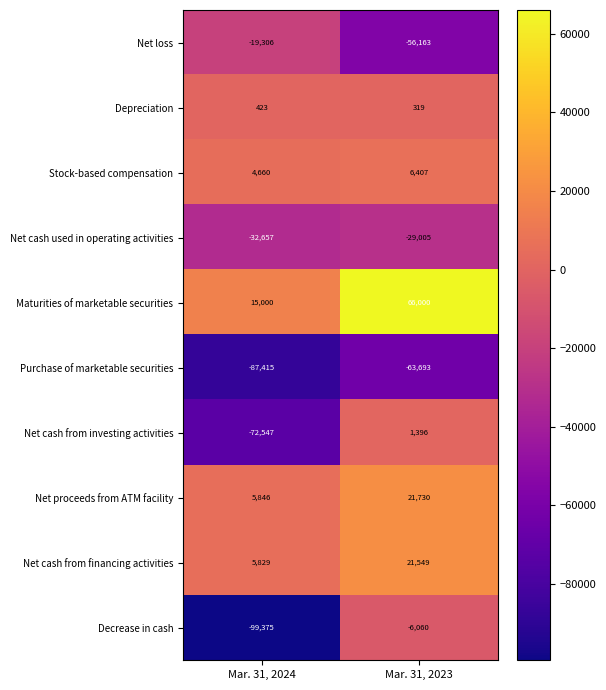

Rank the series at Mar. 31, 2023 from lowest to highest value.

Purchase of marketable securities, Net loss, Net cash used in operating activities, Decrease in cash, Depreciation, Net cash from investing activities, Stock-based compensation, Net cash from financing activities, Net proceeds from ATM facility, Maturities of marketable securities